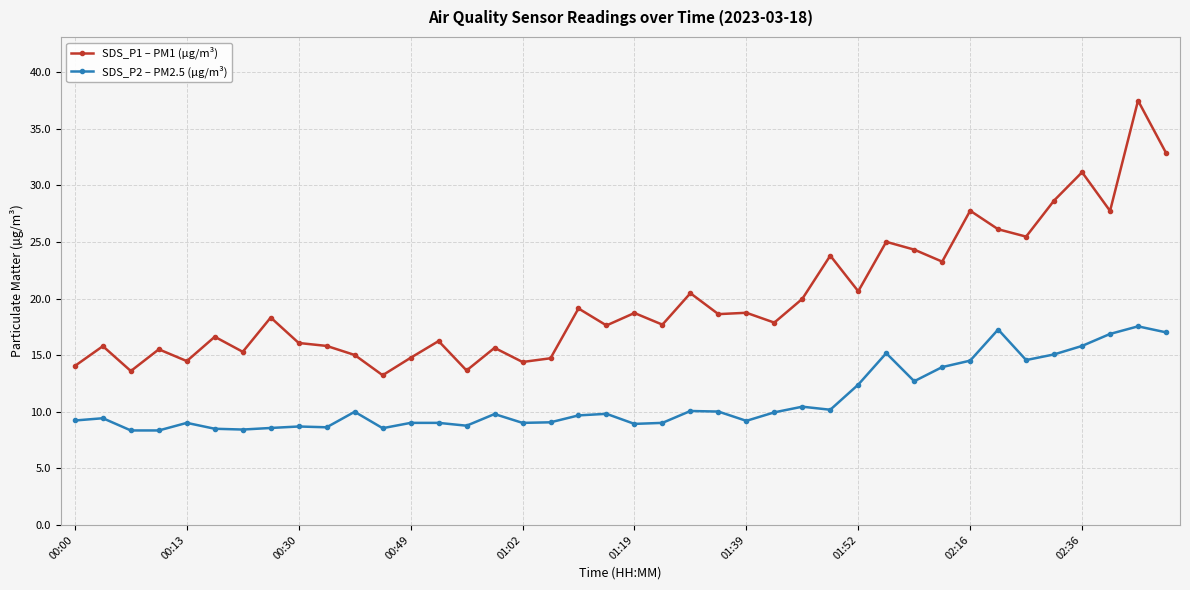

Does the chart display data point markers on the line(s)?

Yes